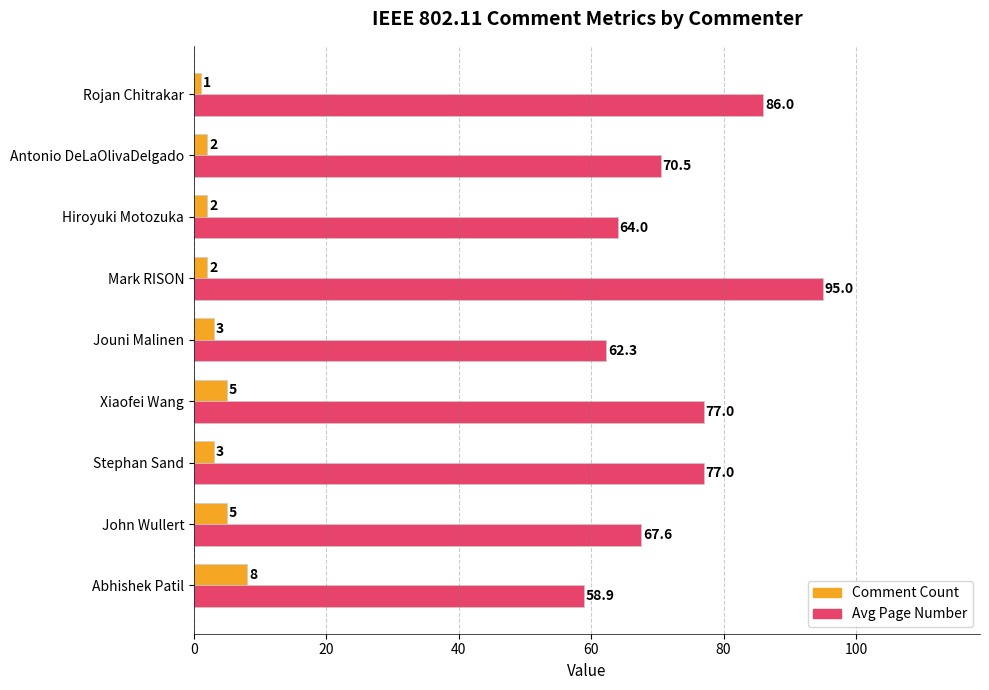

At which category does the chart reach its peak across all series?

Mark RISON